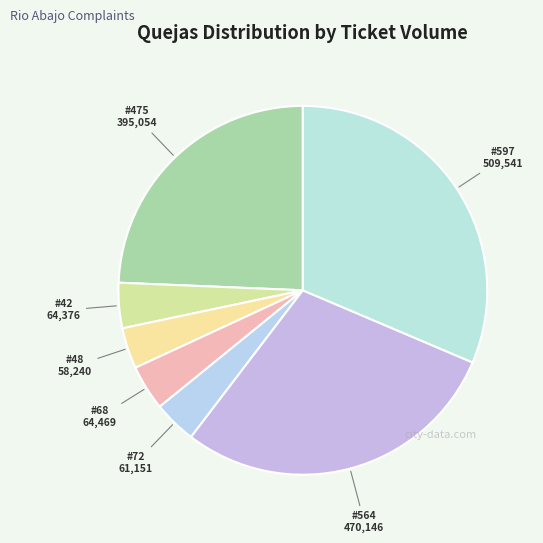

How many slices are in this pie chart?

7